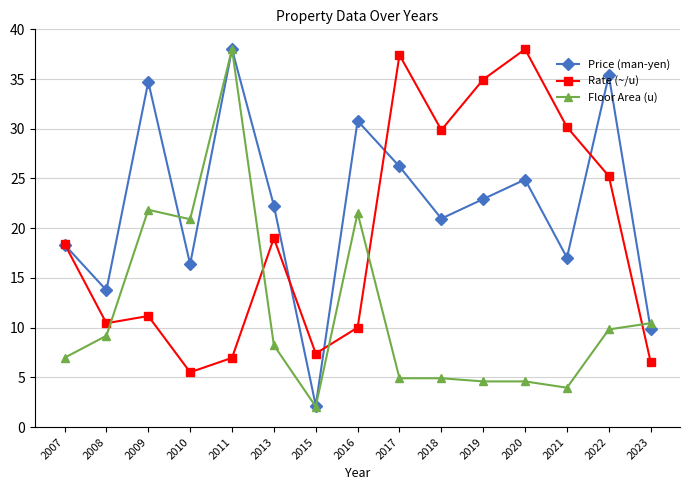

What is the sum of all Floor Area (u) values?

172.0